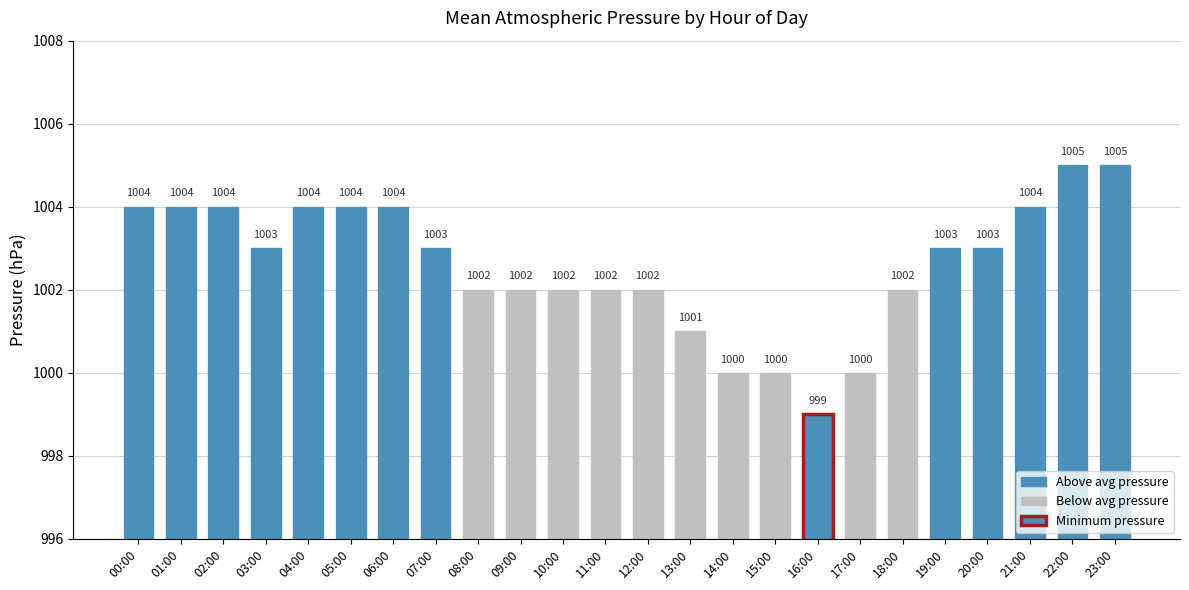

Count the number of data series in this chart.

1